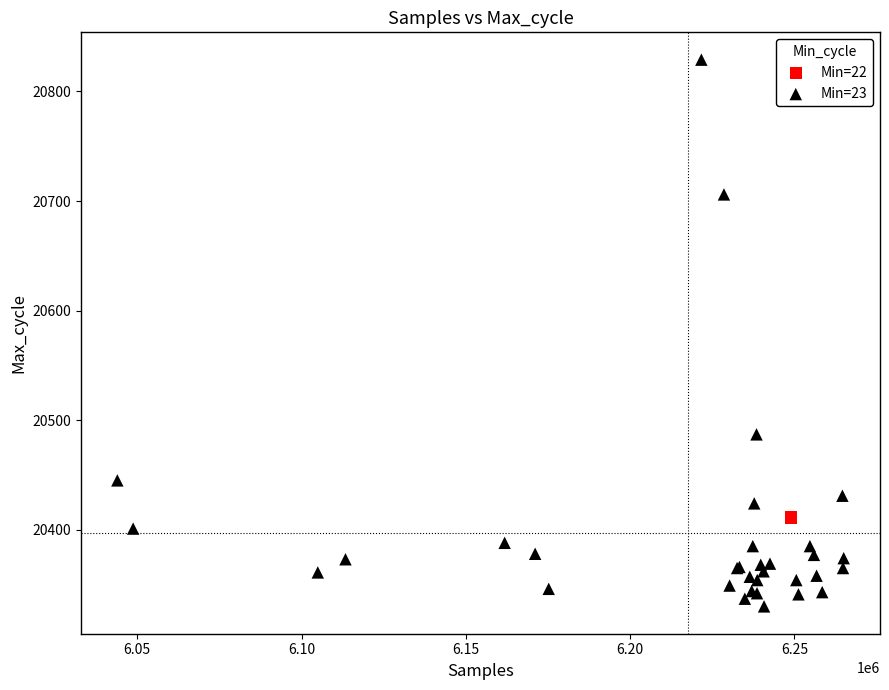

What are all the series names shown in the legend?

Min=22, Min=23